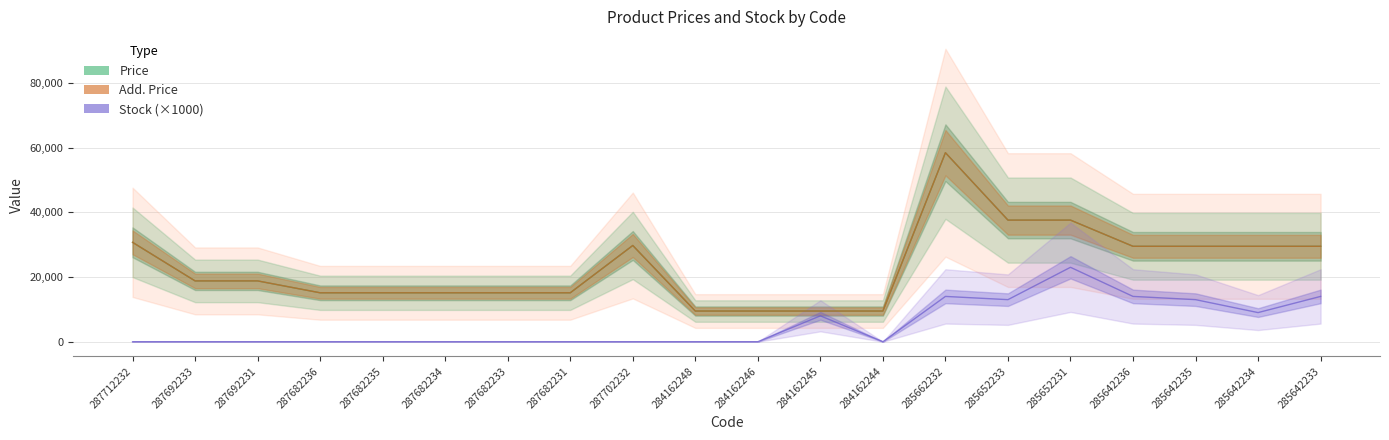

Rank the series at 285642236 from highest to lowest value.

Price, Add. Price, Stock (×1000)